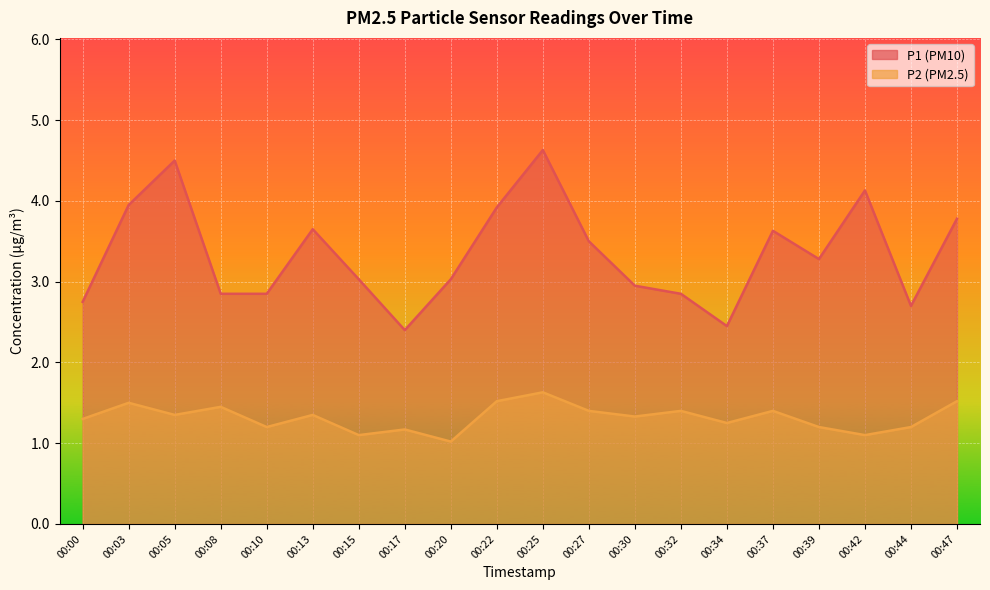

Which series has the widest spread of values?

P1